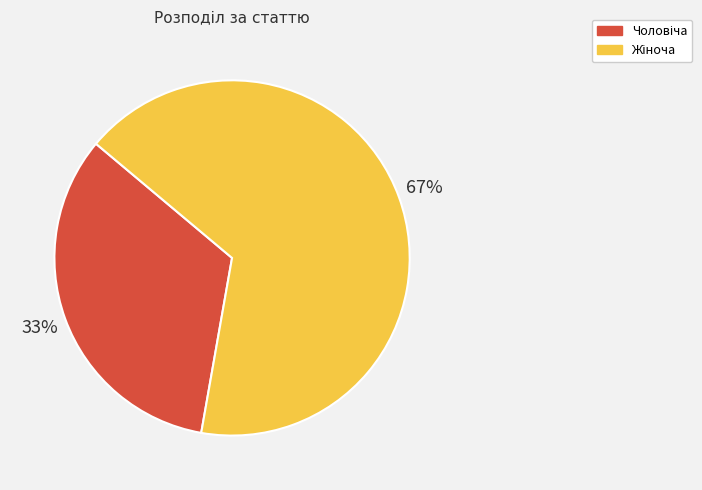

Does any single category account for the majority?

Yes